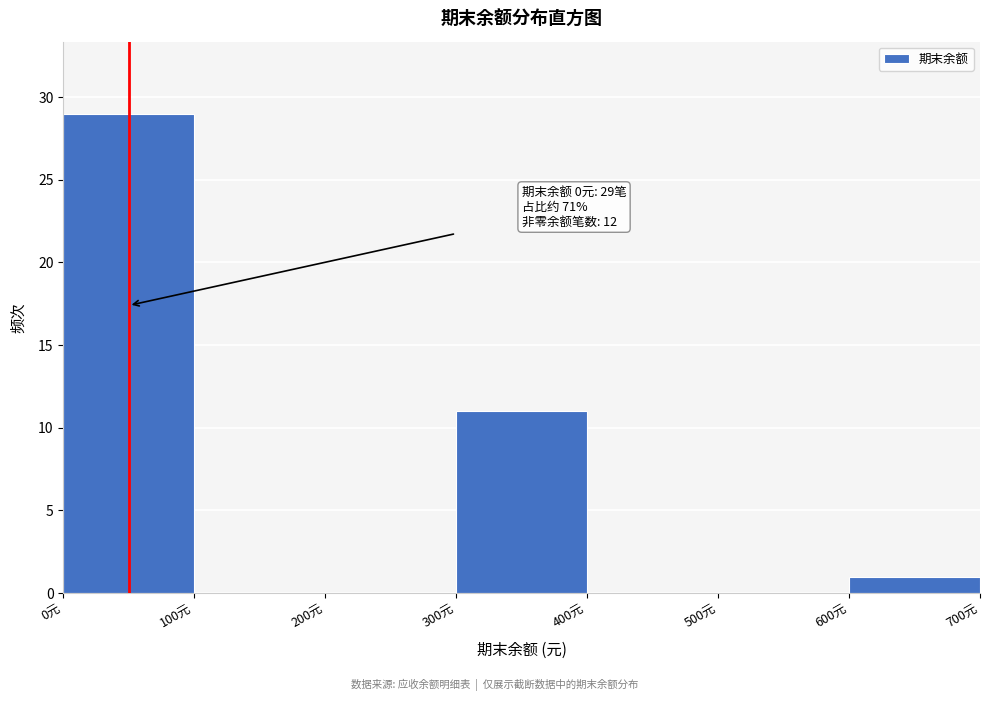

Over which range of the x-axis is the bar tallest?

0 to 100